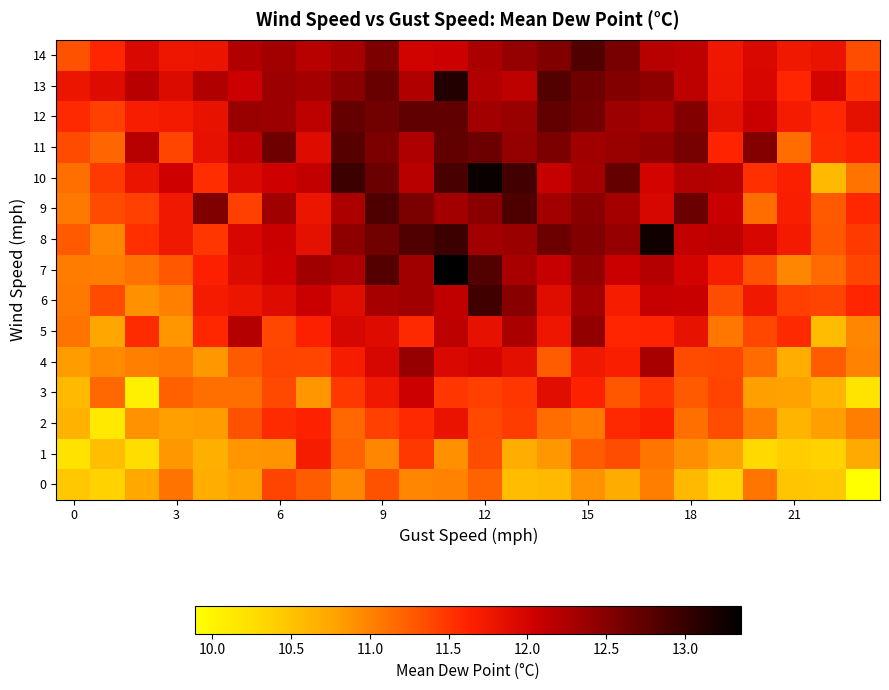

How many series are shown in this chart?

15